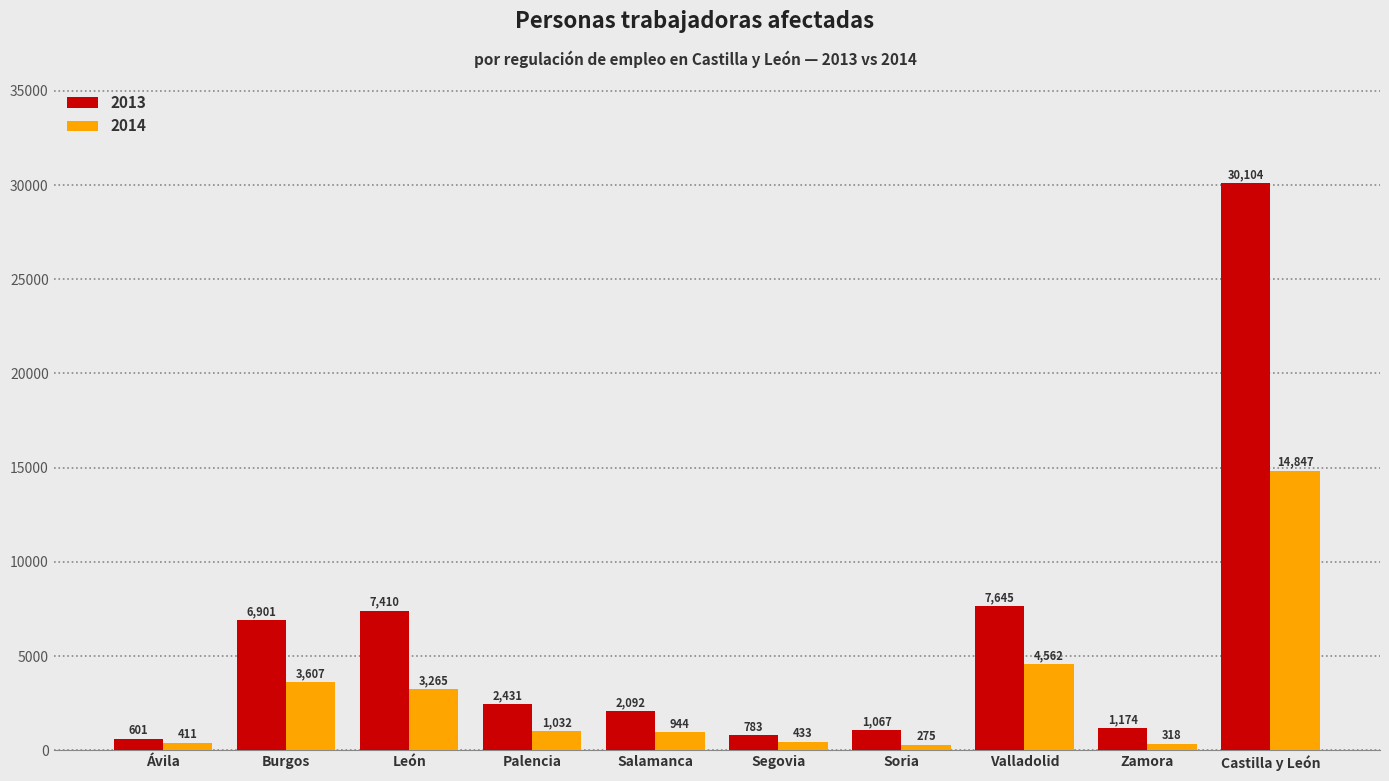

Where is 2013 nearest to the value 15352?

Valladolid